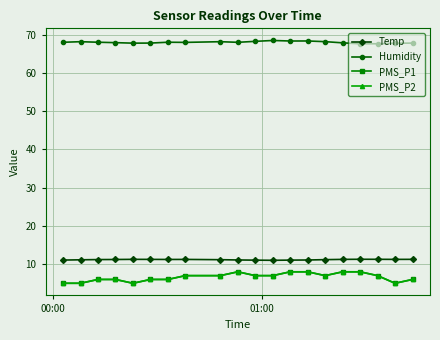

Is this an area chart (filled region under the line)?

No